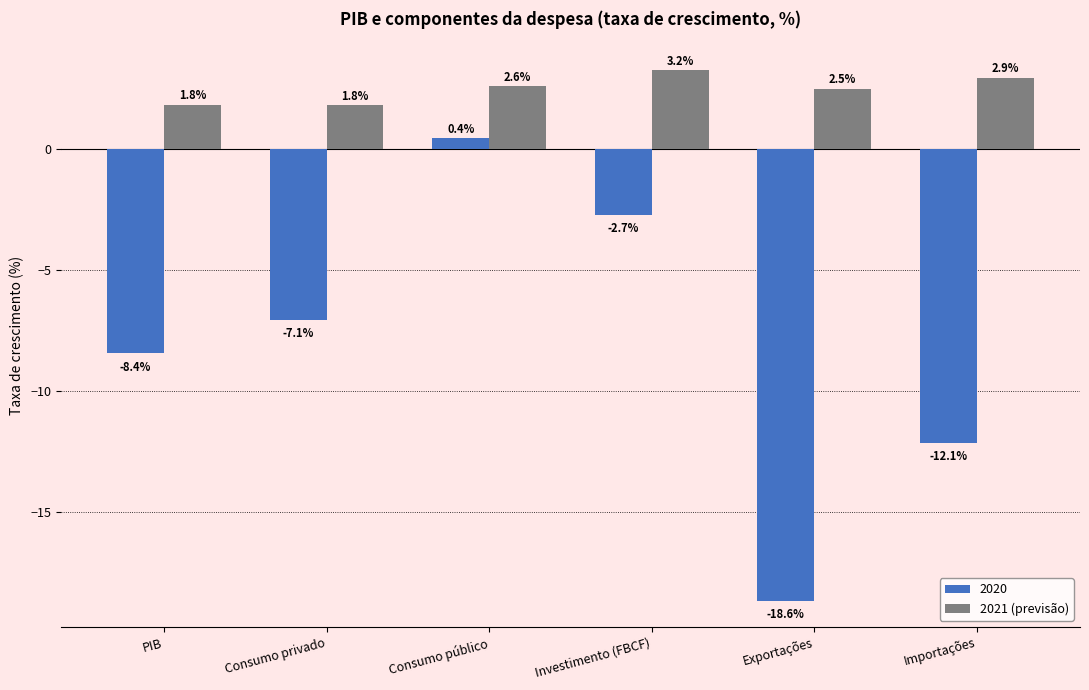

Reading left to right, list all the values displayed in this chart.

2020: PIB=-8.4	Consumo privado=-7.1	Consumo público=0.4	Investimento (FBCF)=-2.7	Exportações=-18.6	Importações=-12.1
2021 (previsão): PIB=1.8	Consumo privado=1.8	Consumo público=2.6	Investimento (FBCF)=3.2	Exportações=2.5	Importações=2.9